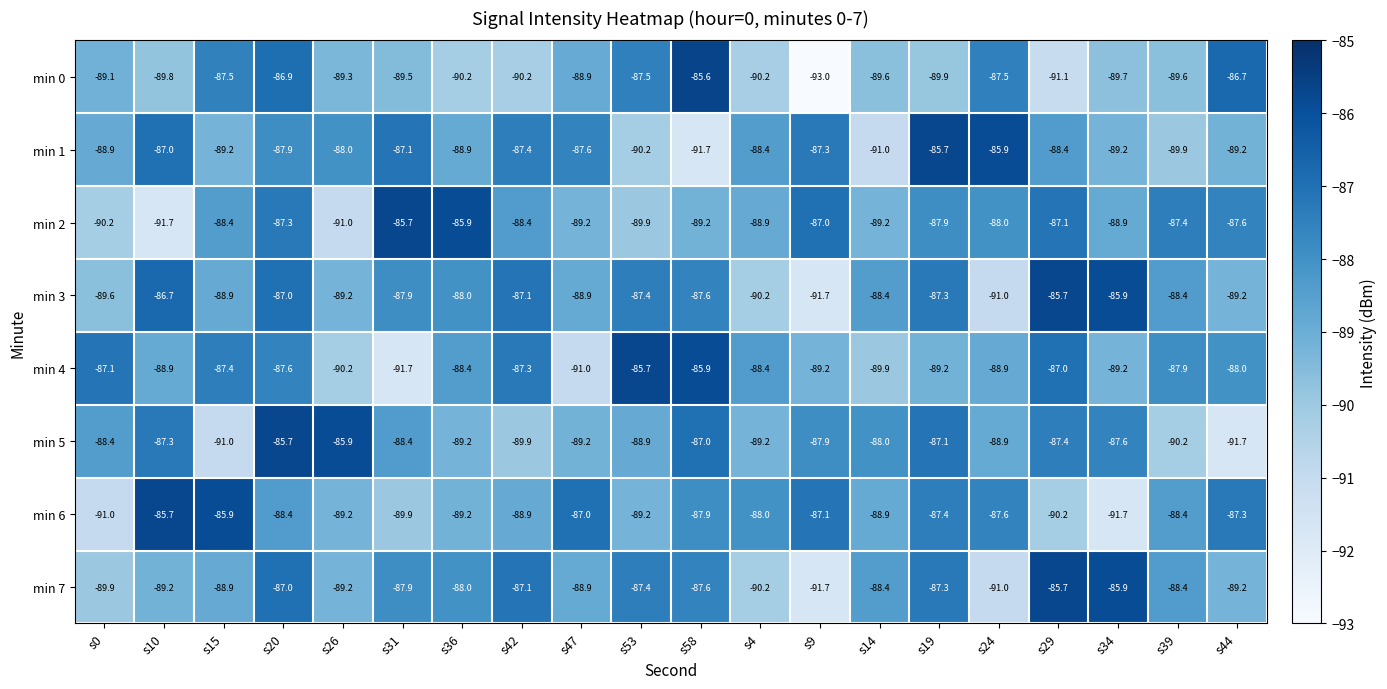

What is the sum of the min 1 values at s29 and s42?

-175.8